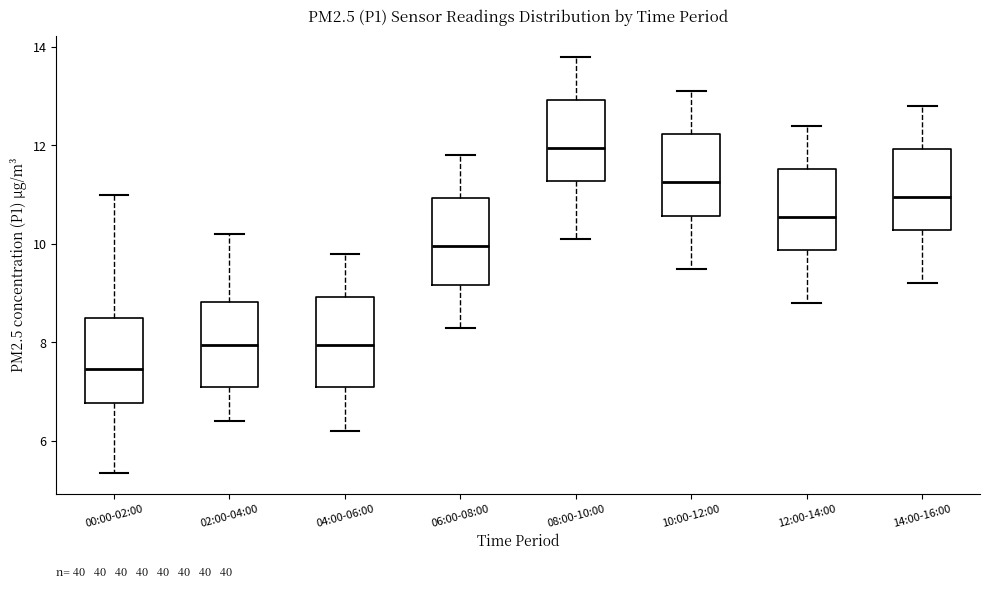

Reading left to right, read every box against the y-axis: the position of its median line, the range the box covers, and the ends of its whiskers. The values are not printed on the chart, so give them approximately, as read against the axis.

00:00-02:00: median 7.4, box 6.8 to 8.4, whiskers 5.4 to 11.0
02:00-04:00: median 8.0, box 7.2 to 8.8, whiskers 6.4 to 10.2
04:00-06:00: median 8.0, box 7.2 to 9.0, whiskers 6.2 to 9.8
06:00-08:00: median 10.0, box 9.2 to 11.0, whiskers 8.4 to 11.8
08:00-10:00: median 12.0, box 11.2 to 13.0, whiskers 10.2 to 13.8
10:00-12:00: median 11.2, box 10.6 to 12.2, whiskers 9.6 to 13.2
12:00-14:00: median 10.6, box 9.8 to 11.6, whiskers 8.8 to 12.4
14:00-16:00: median 11.0, box 10.2 to 12.0, whiskers 9.2 to 12.8